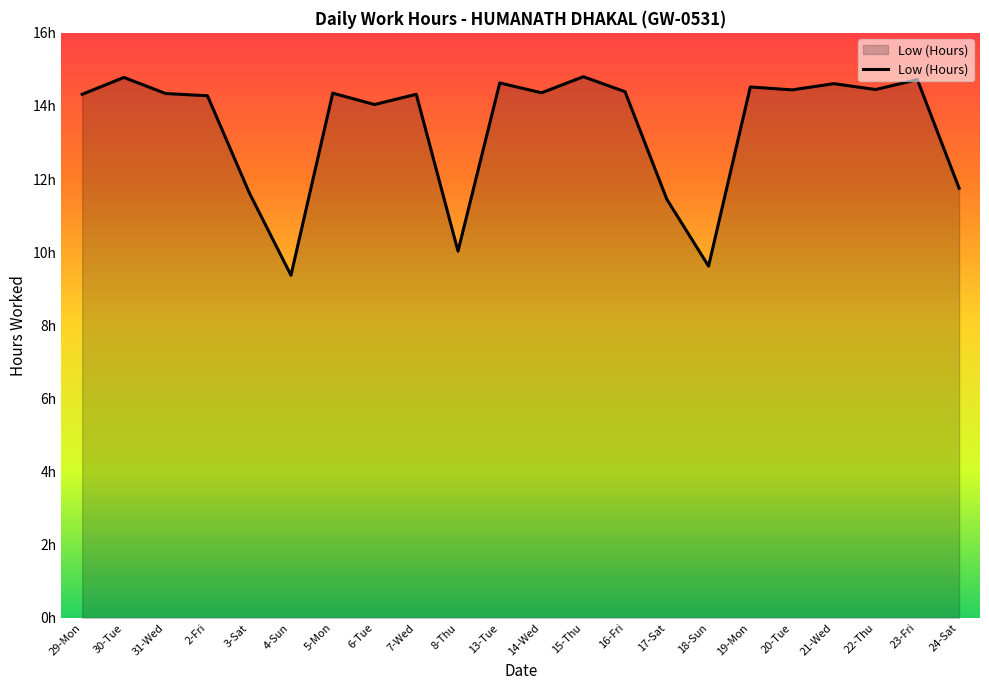

Reading right to left, what are all the values shown in this chart?

24-Sat=11.8	23-Fri=14.7	22-Thu=14.4	21-Wed=14.6	20-Tue=14.4	19-Mon=14.5	18-Sun=9.6	17-Sat=11.4	16-Fri=14.4	15-Thu=14.8	14-Wed=14.4	13-Tue=14.6	8-Thu=10.0	7-Wed=14.3	6-Tue=14.0	5-Mon=14.3	4-Sun=9.4	3-Sat=11.6	2-Fri=14.3	31-Wed=14.3	30-Tue=14.8	29-Mon=14.3